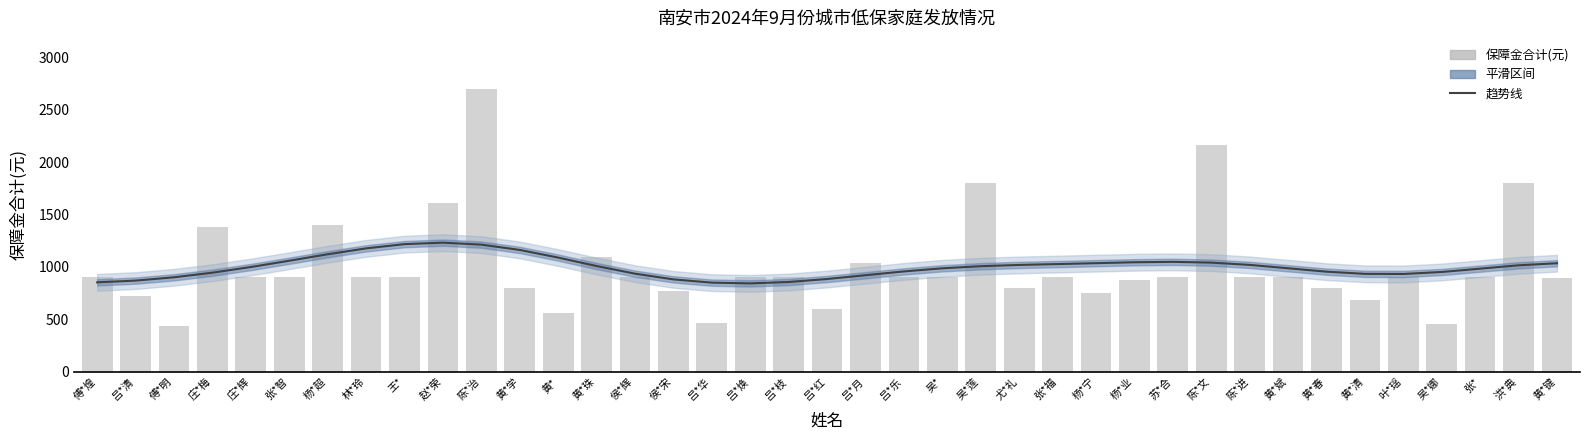

Which series changed the most between 黄*斌 and 黄*清?

保障金合计(元)